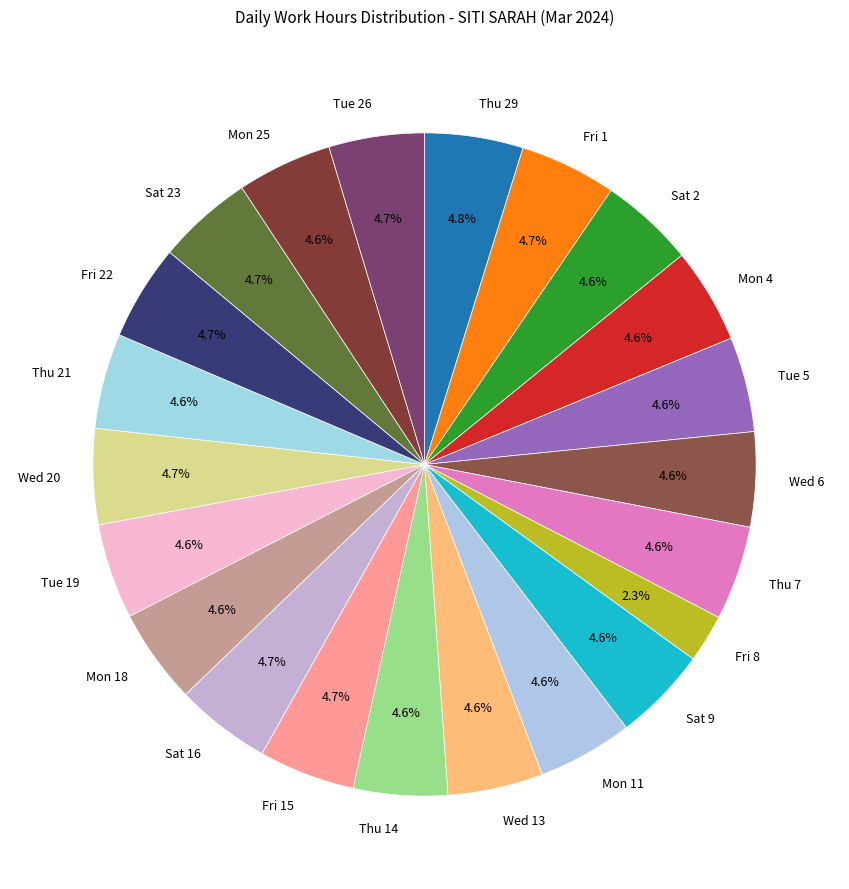

Combined, what portion of the pie is Fri 15 and Sat 23?

9.4%